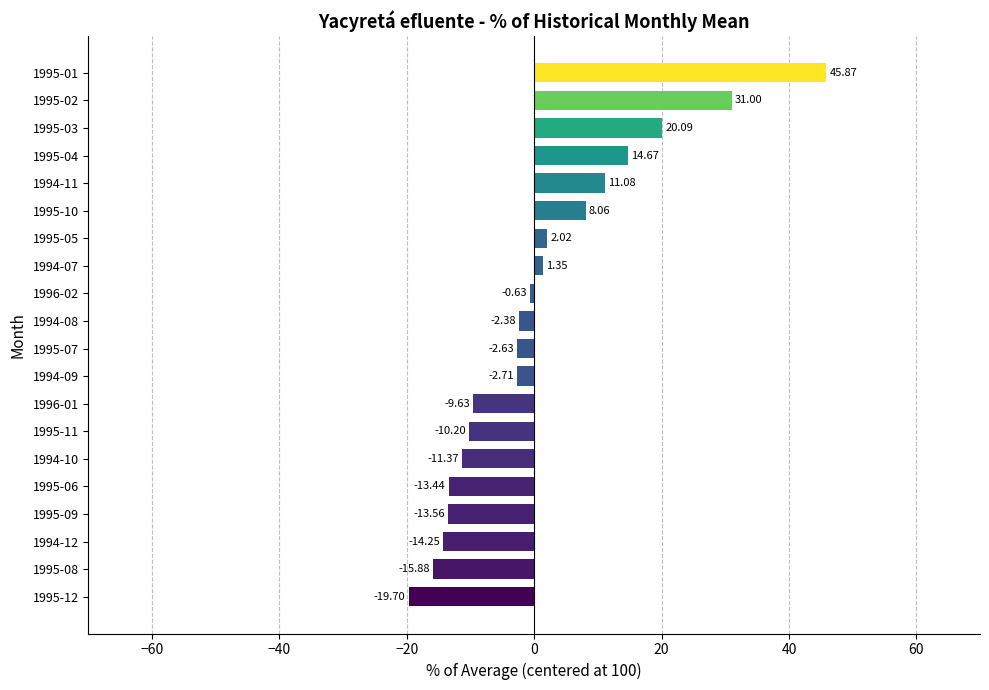

What is the sum of the values at 1994-12 and 1995-03?

5.8